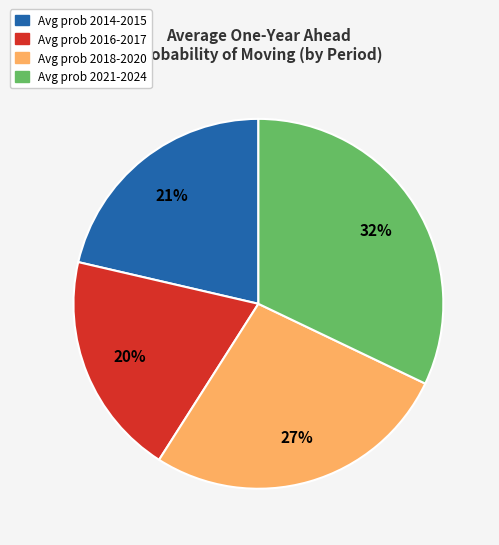

How many slices are in this pie chart?

4